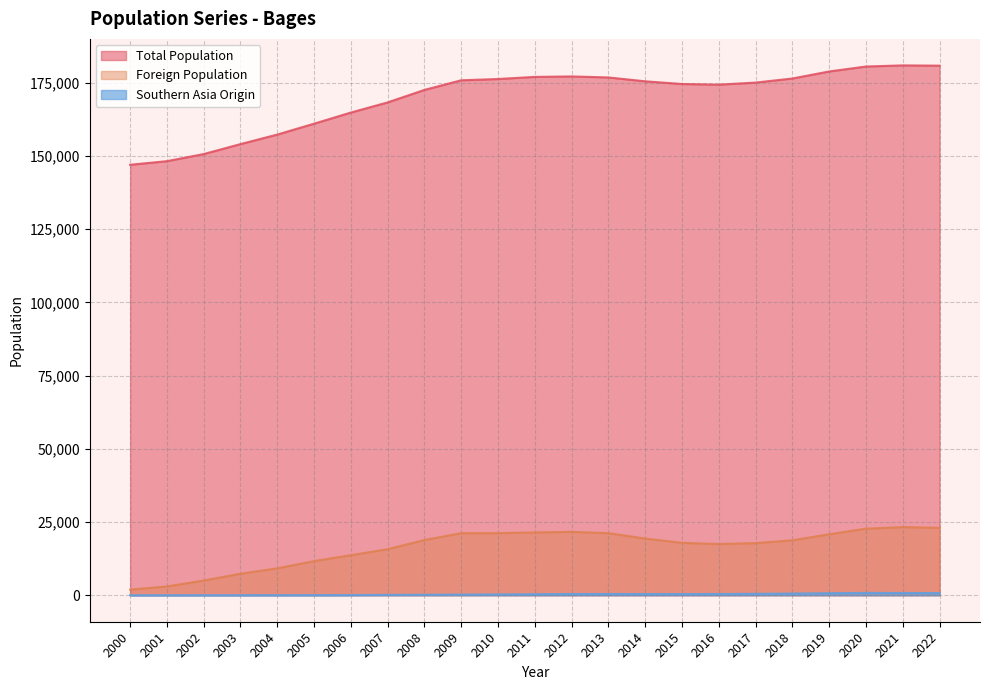

The value of Total Population at 2007 is 168324. True or false?

True